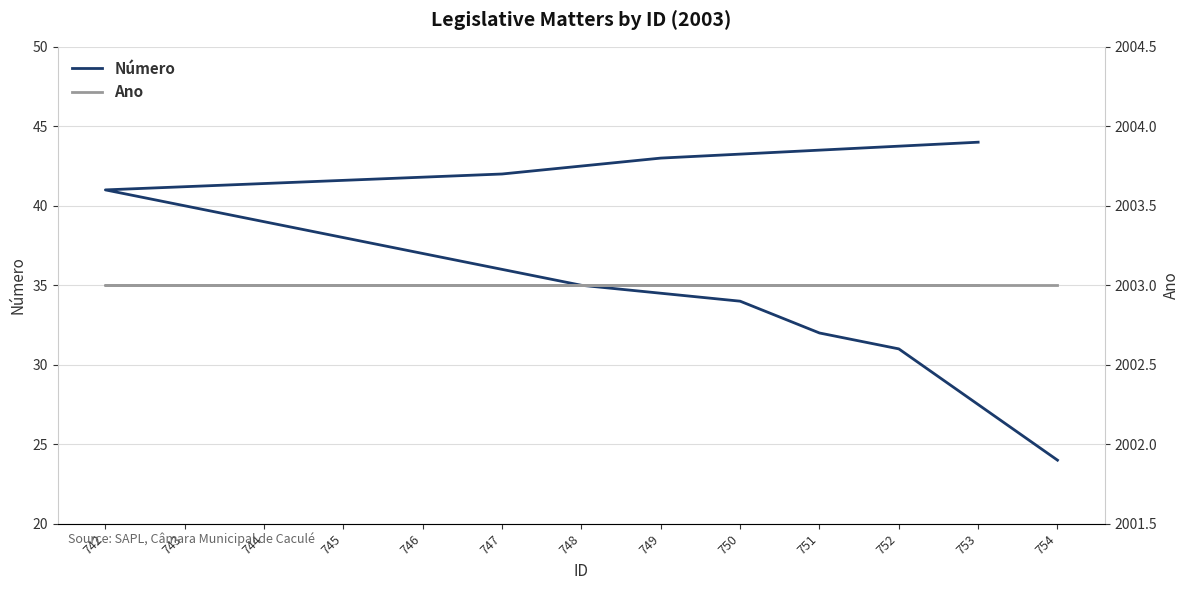

What is the label of the 7th point from the right?

745